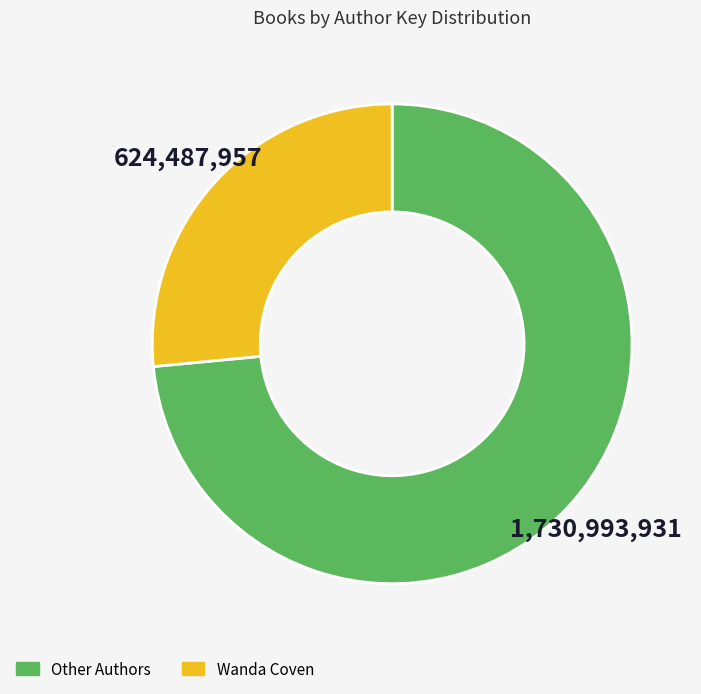

Does any single category account for the majority?

Yes